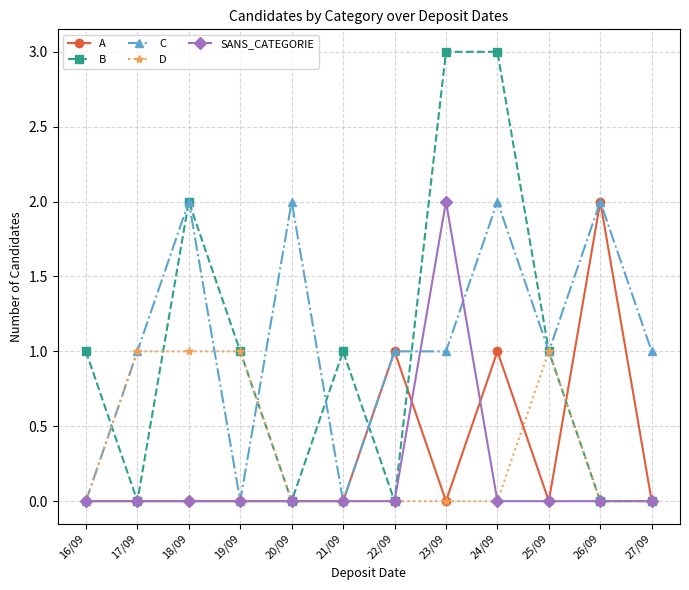

How many categories are shown in the chart?

12